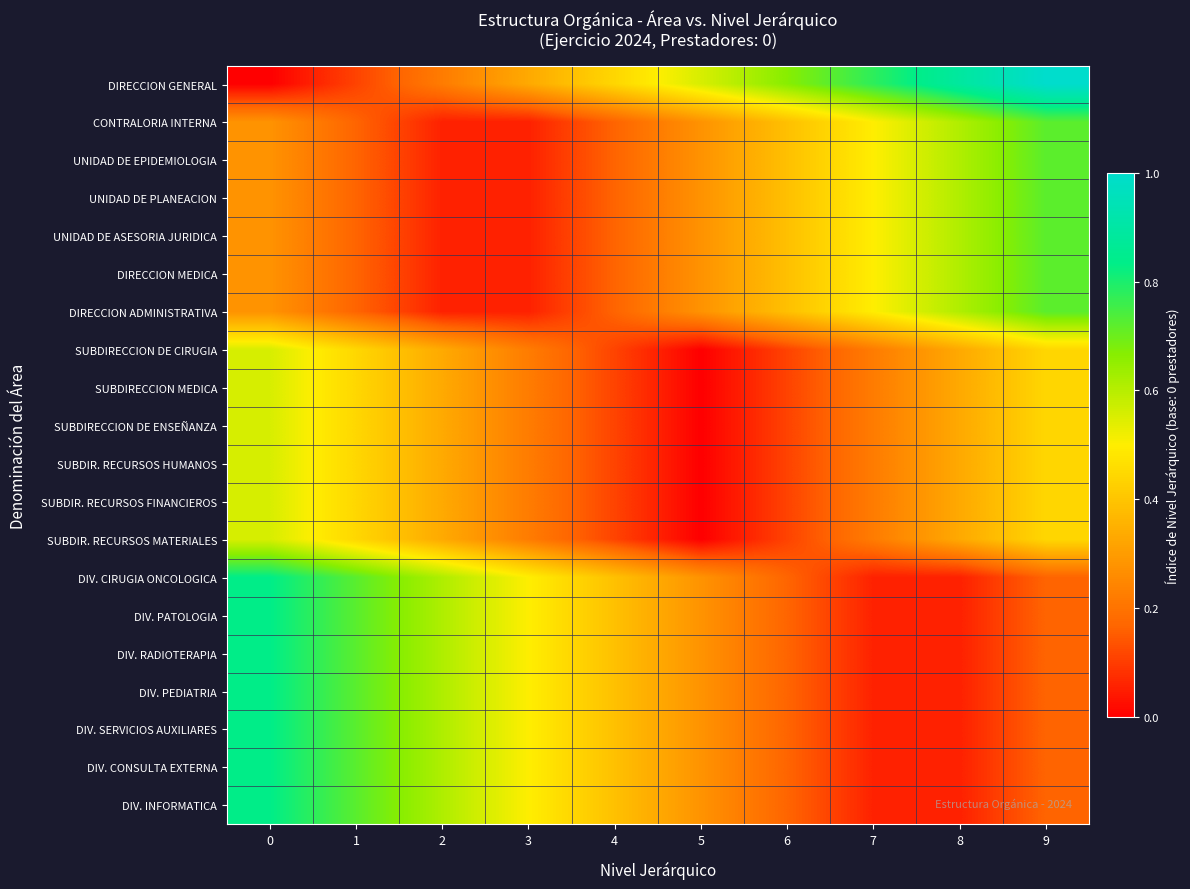

Which has a higher value, 8 or 0?

8